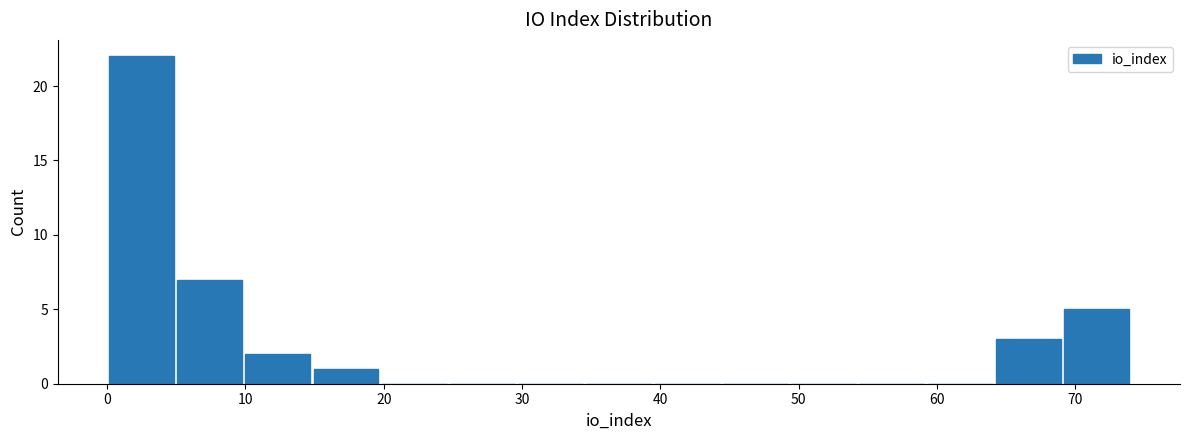

Which range on the x-axis has the tallest bar?

0 to 5